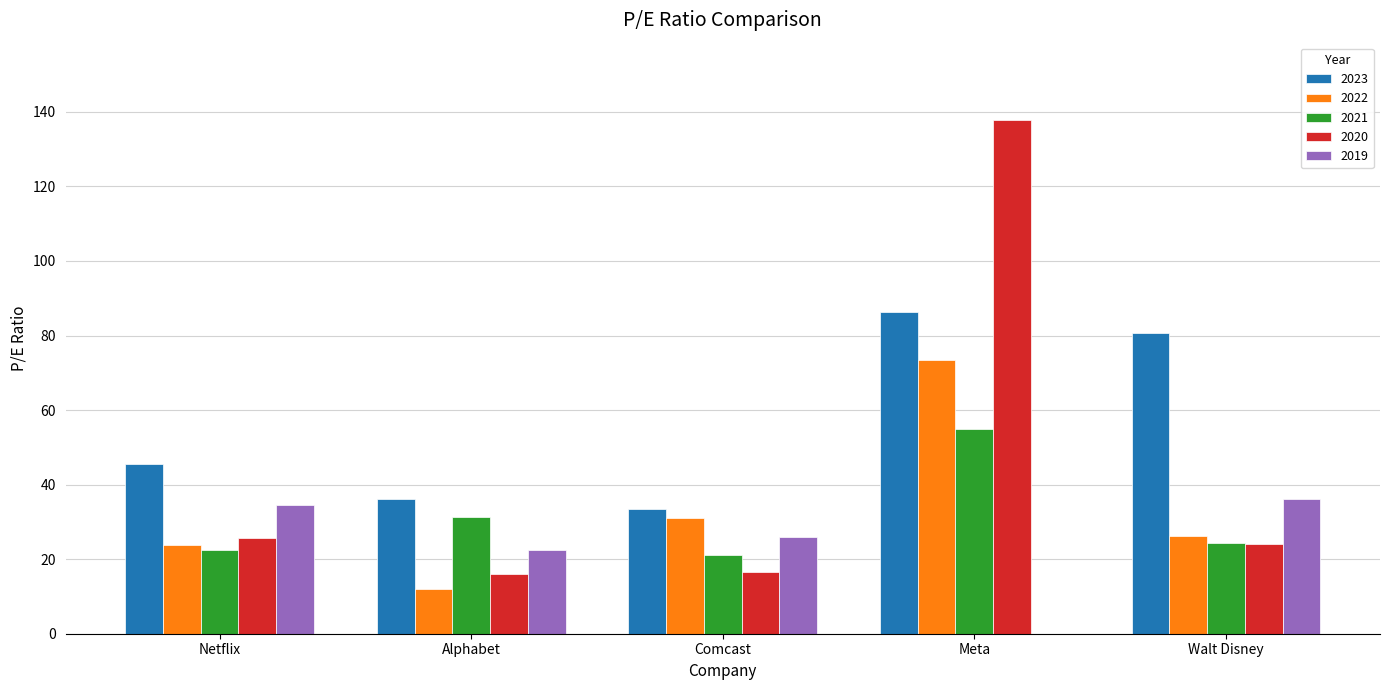

Is it true that 2020 equals 137.9 at Meta?

True